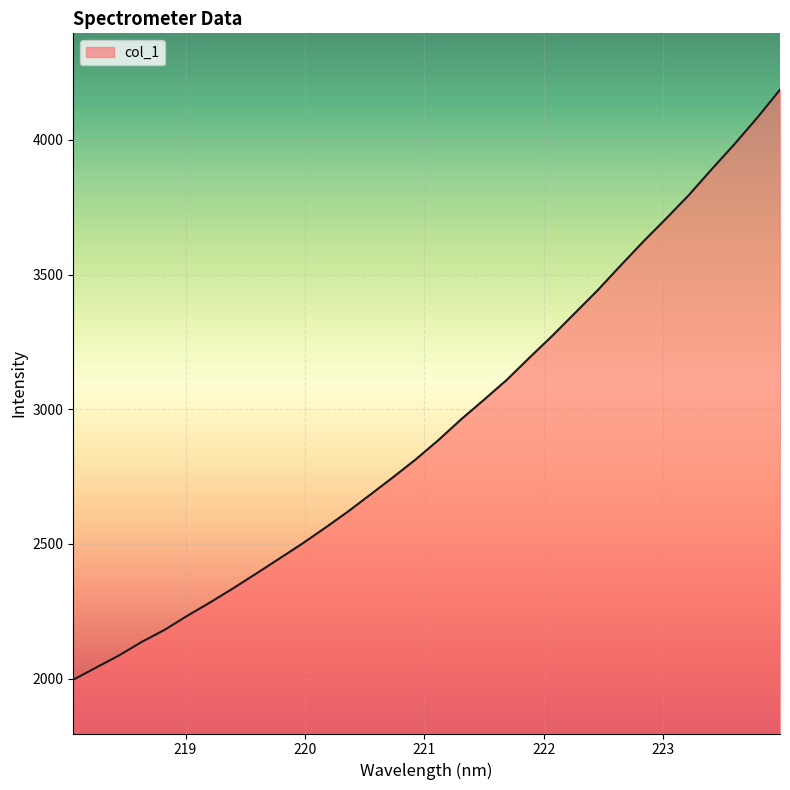

What is the greatest value displayed?

4186.4